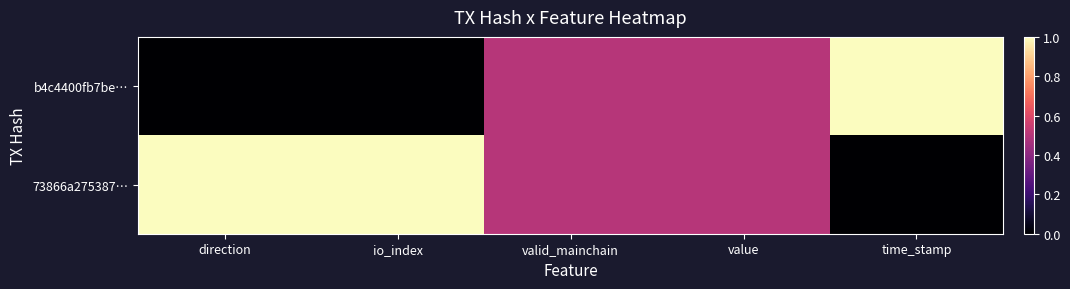

What is the greatest value displayed?

1.0